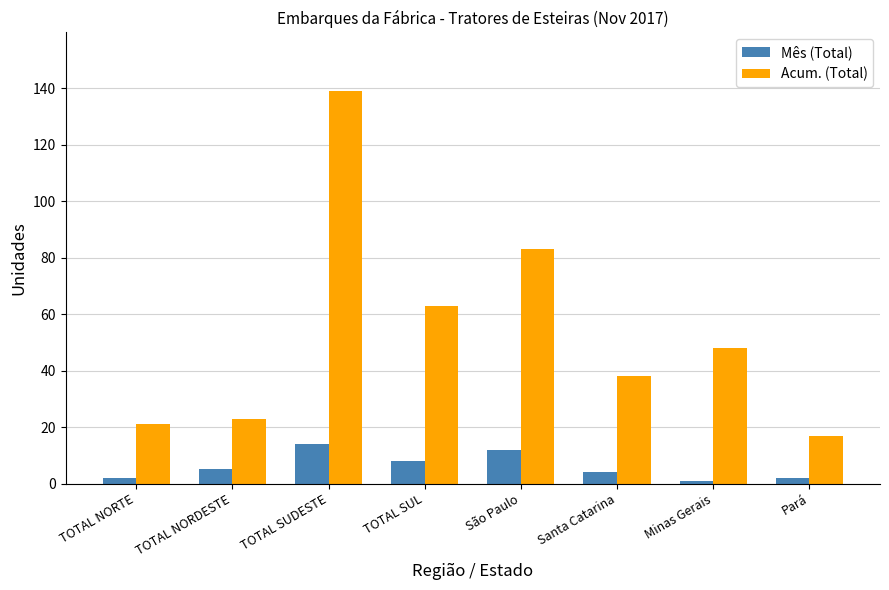

What position from the left is Santa Catarina?

6